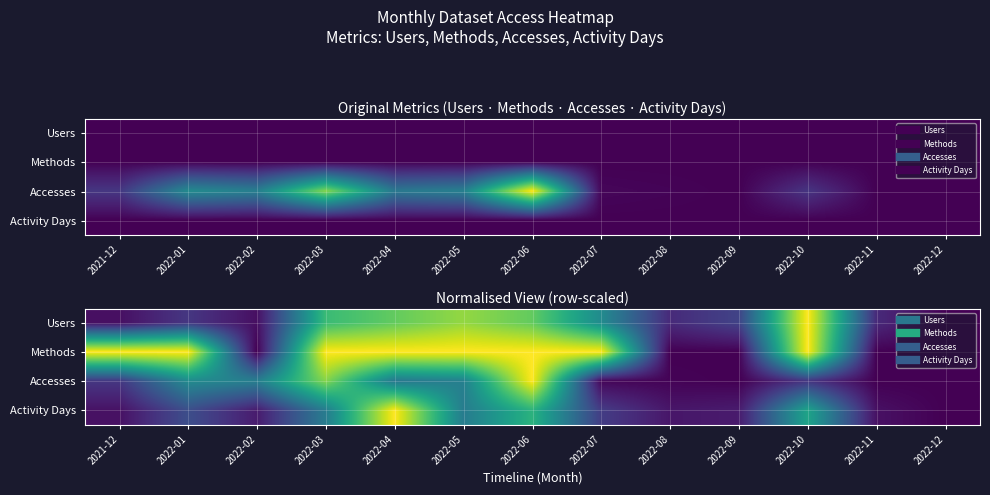

Which series has the largest range (max minus min)?

Accesses